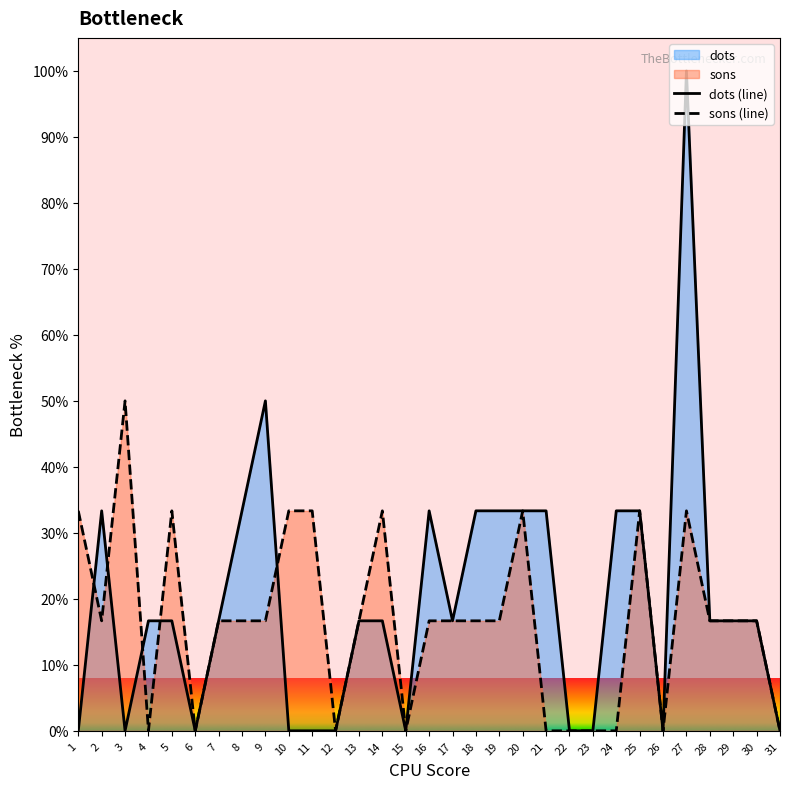

How many series are shown in this chart?

2